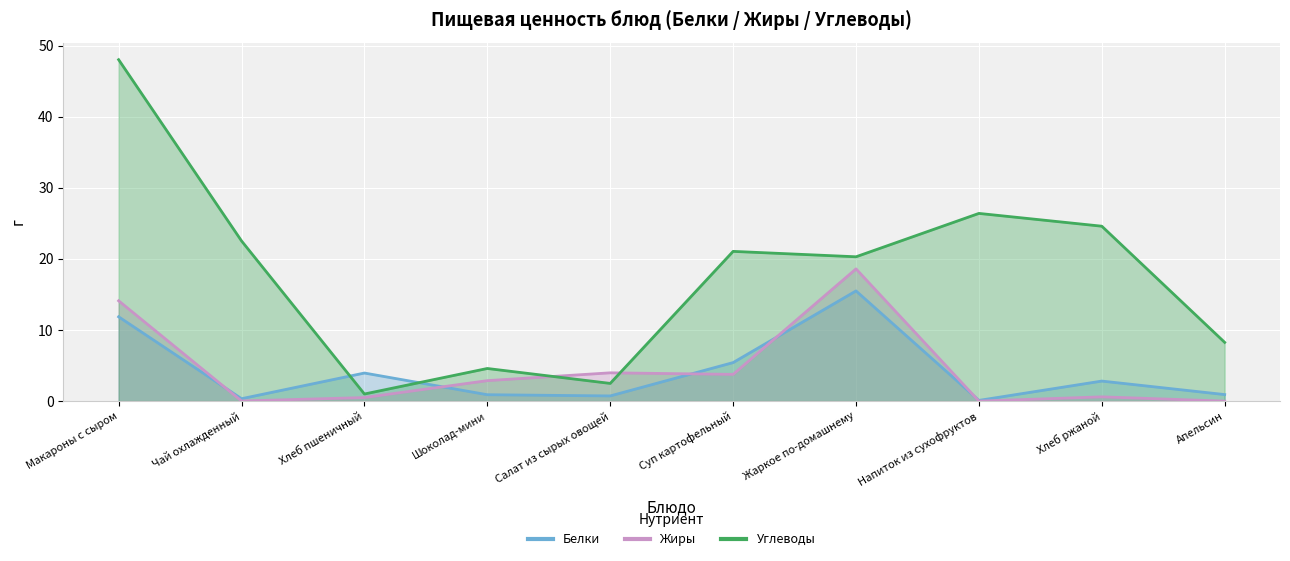

True or false: Углеводы has more than 2 points higher than both neighbors.

True